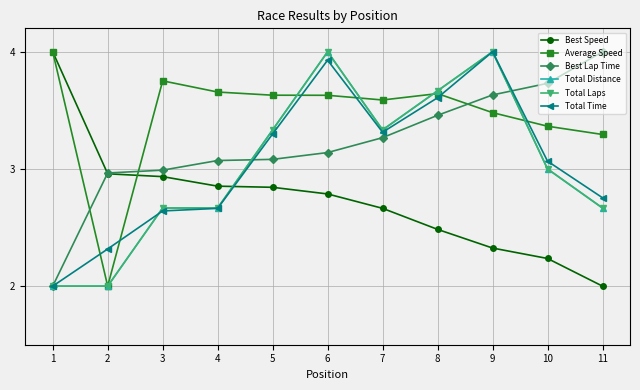

The value of Average Speed at 4 is 5.2. True or false?

False